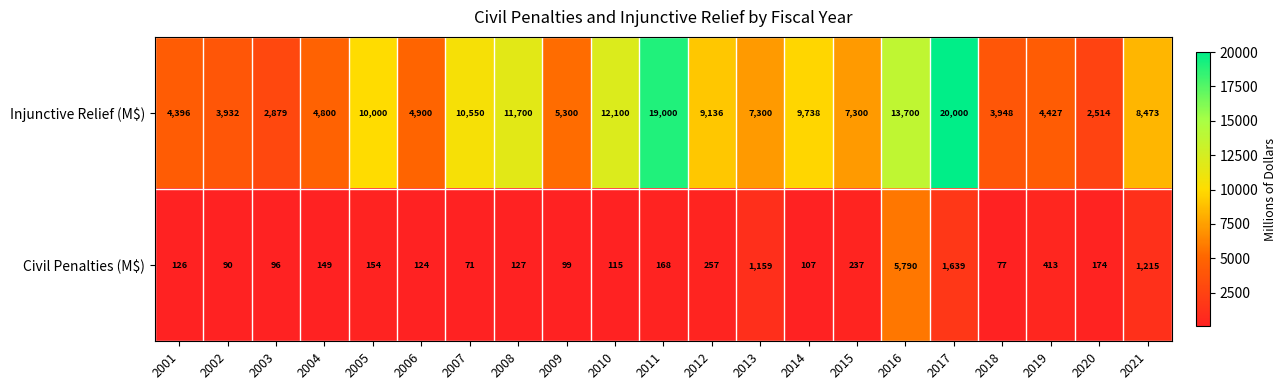

List the series in order of their overall mean, highest first.

Injunctive Relief (M$), Civil Penalties (M$)